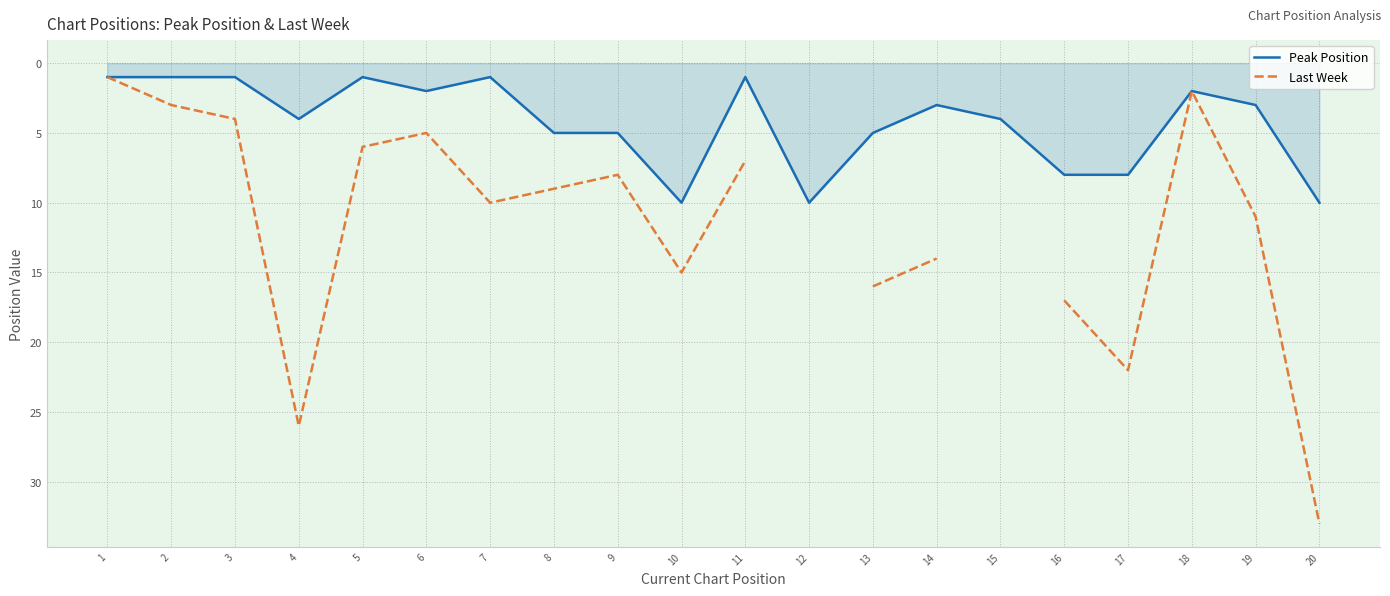

True or false: Peak Position has a value of 7 at 20.

False